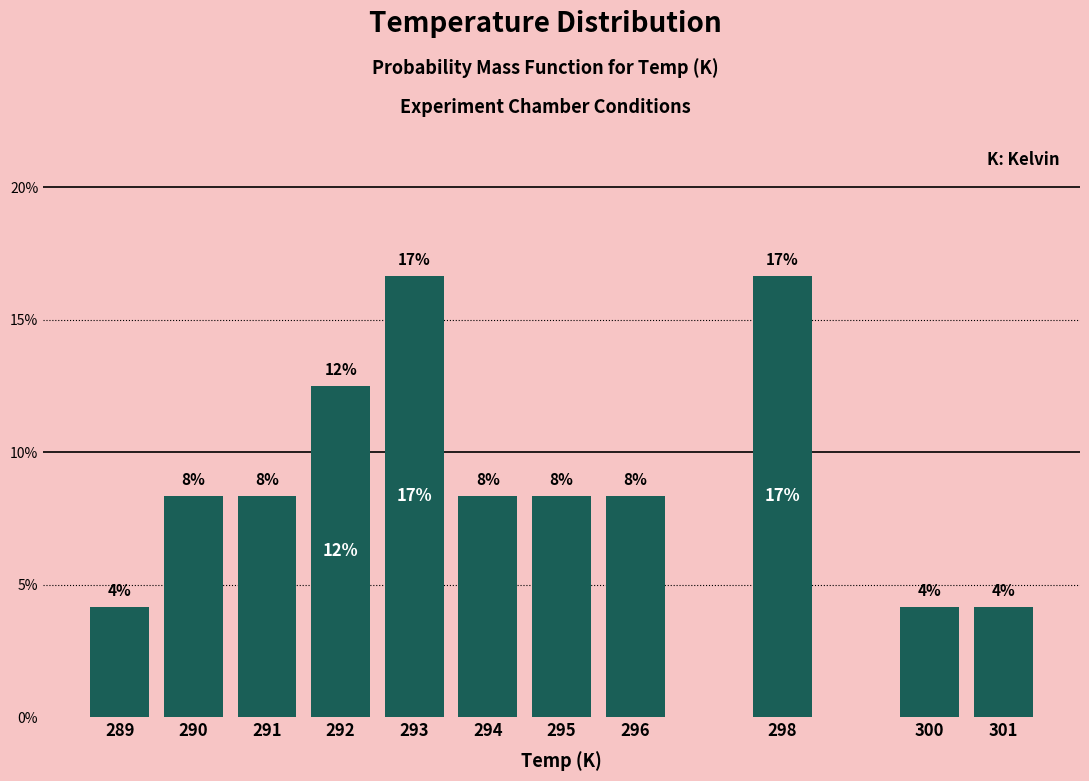

How many bars are there in total?

11